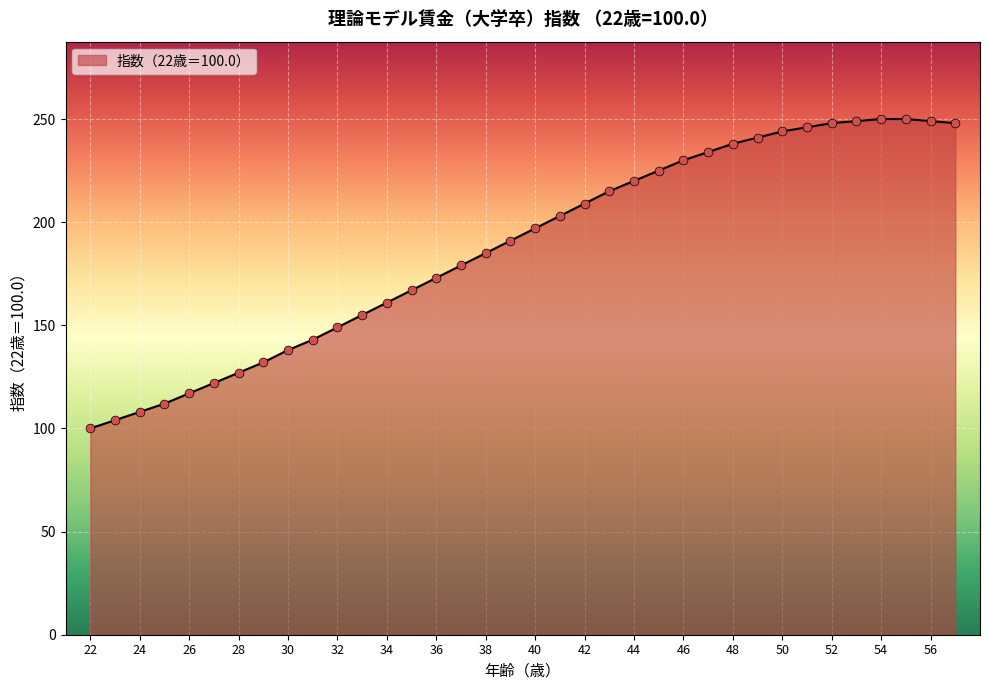

What is the difference between the maximum and minimum values?

150